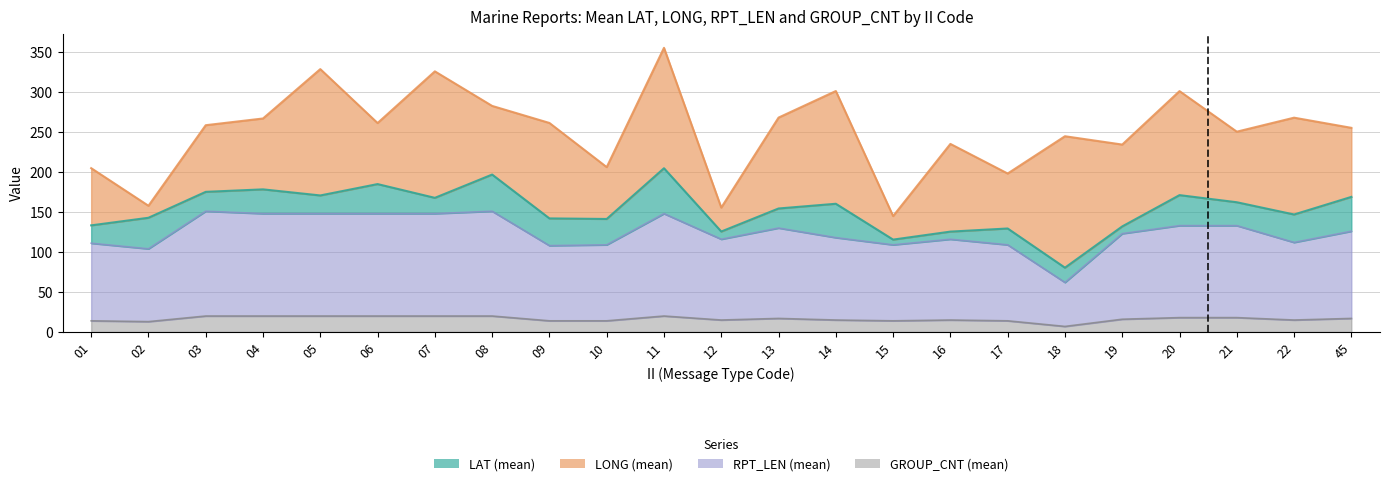

Is the value of RPT_LEN_mean at 01 greater than the value of GROUP_CNT_mean at 12?

Yes